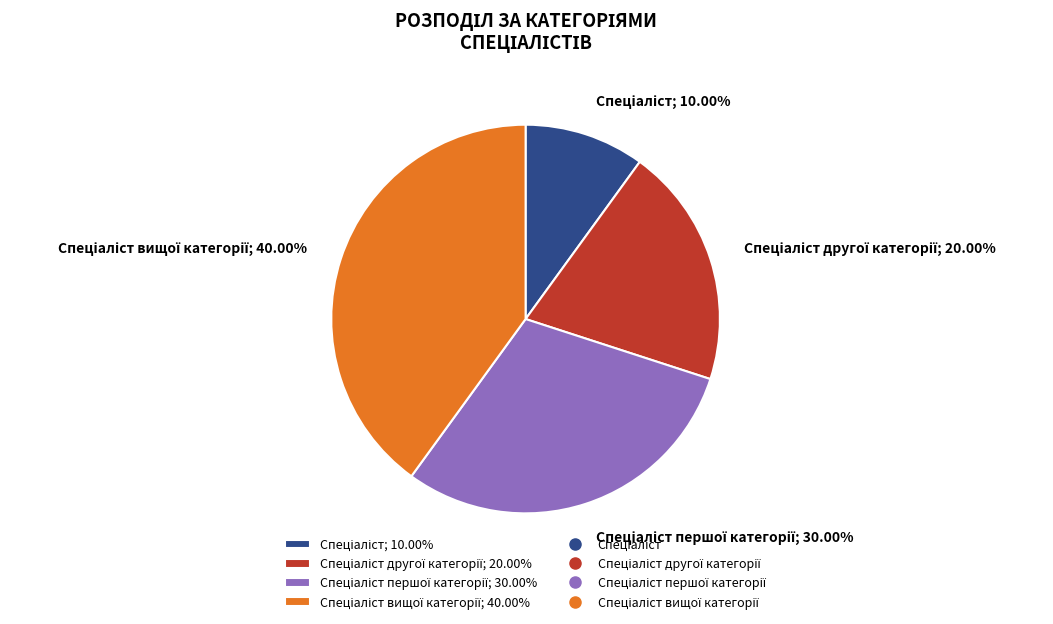

Does any single category account for the majority?

No